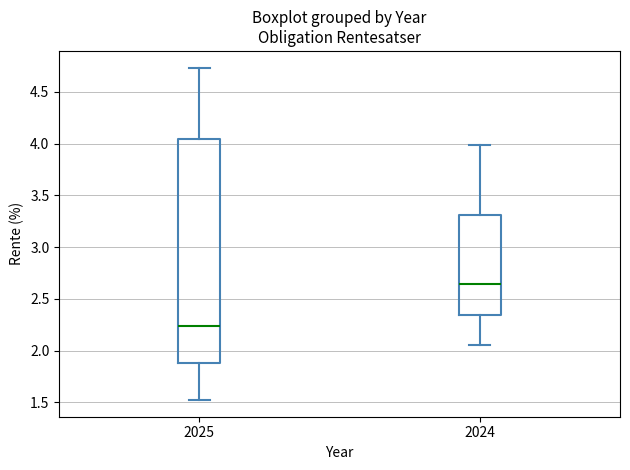

Reading left to right, transcribe this box plot: for each box, give where its median line is, the range the box spans, and where its two whiskers end, as read against the y-axis. The values are not printed on the chart, so give them approximately, as read against the axis.

2025: median 2.25, box 1.90 to 4.05, whiskers 1.50 to 4.75
2024: median 2.65, box 2.35 to 3.30, whiskers 2.05 to 4.00